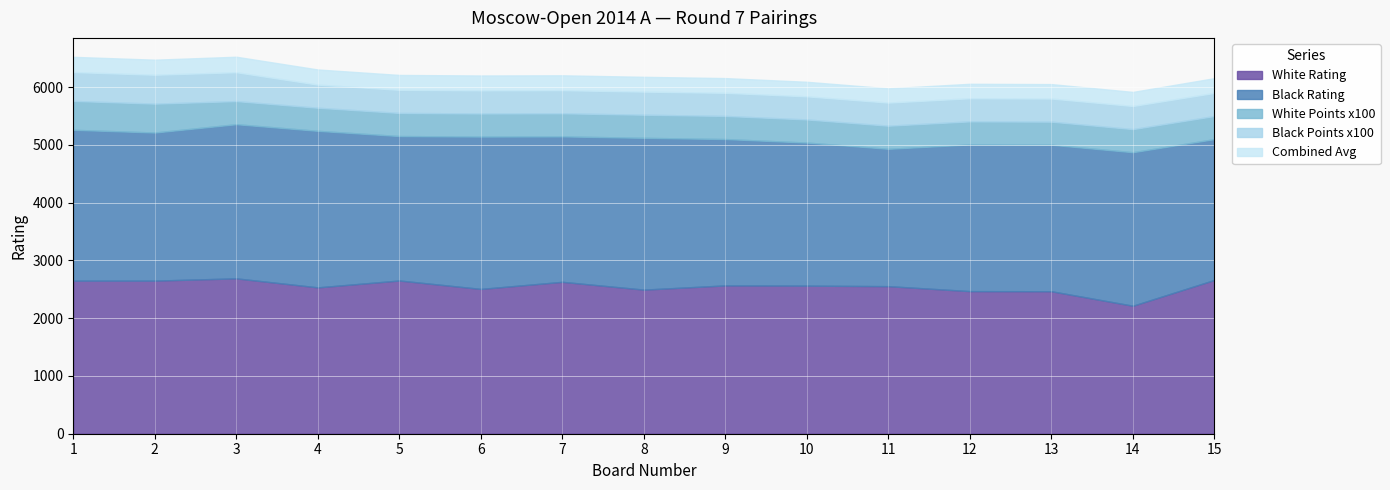

List the labels in order of Black Rating value, largest first.

4, 3, 14, 6, 8, 1, 2, 12, 13, 9, 7, 5, 10, 15, 11